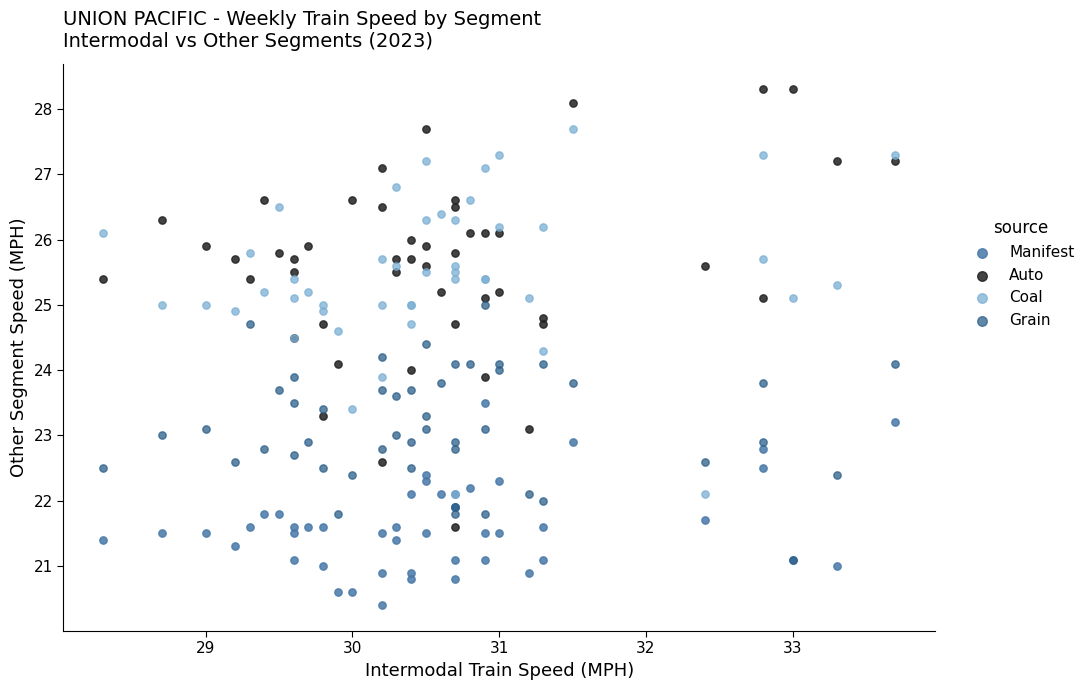

Which series reaches the minimum Y coordinate?

Manifest